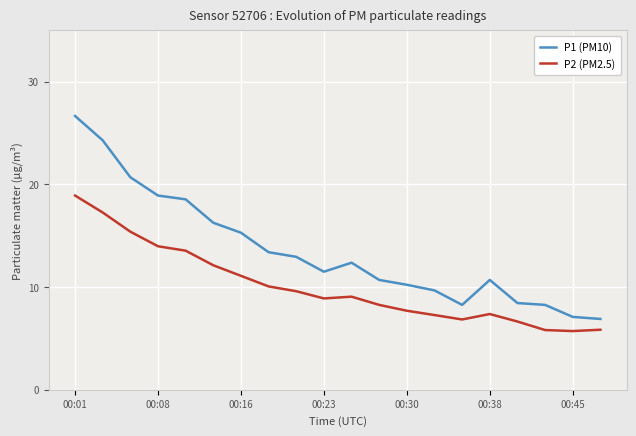

What is the minimum value for P2 (PM2.5)?

5.7